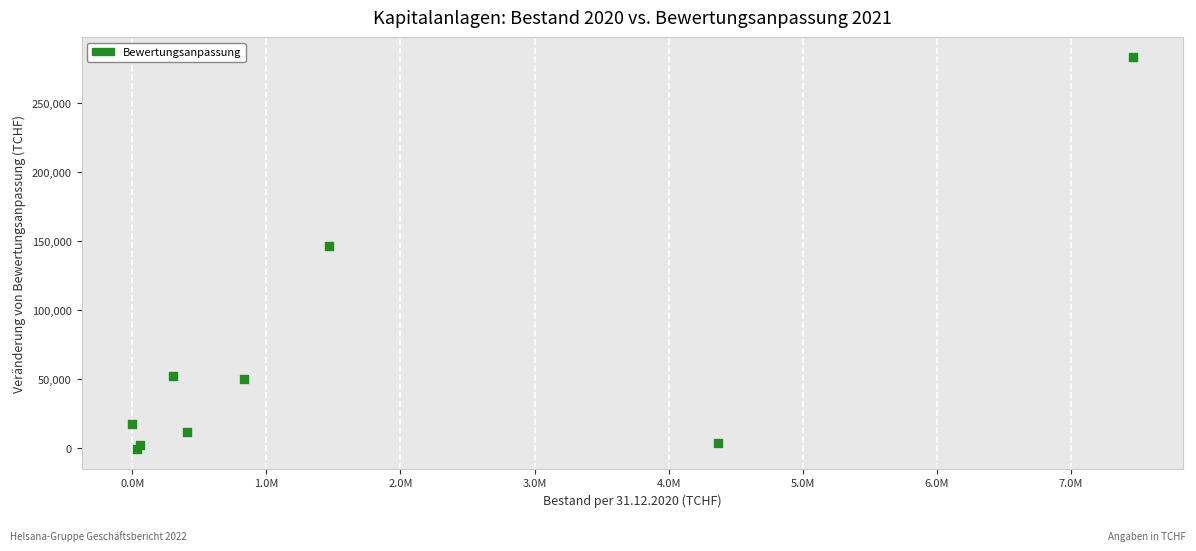

What Y value in the scatter plot is closest to 141308?

146755